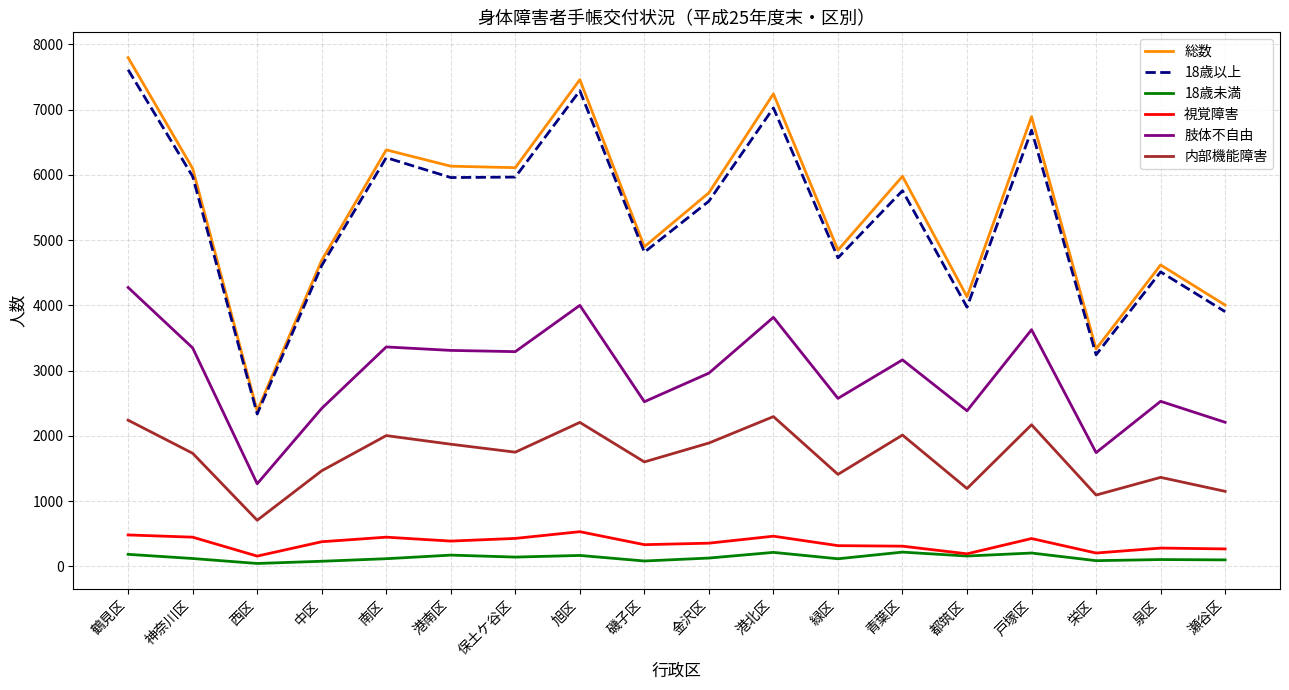

What is the spread (max minus min) of values at 緑区?

4728